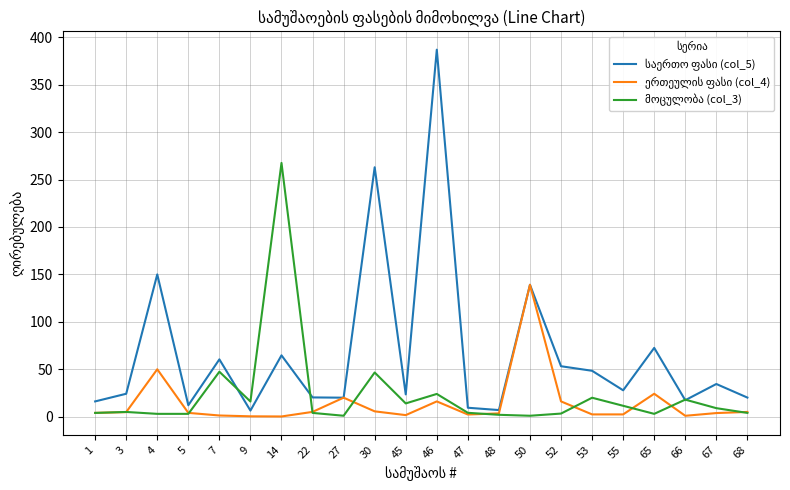

At which category is the sum across all series the highest?

46